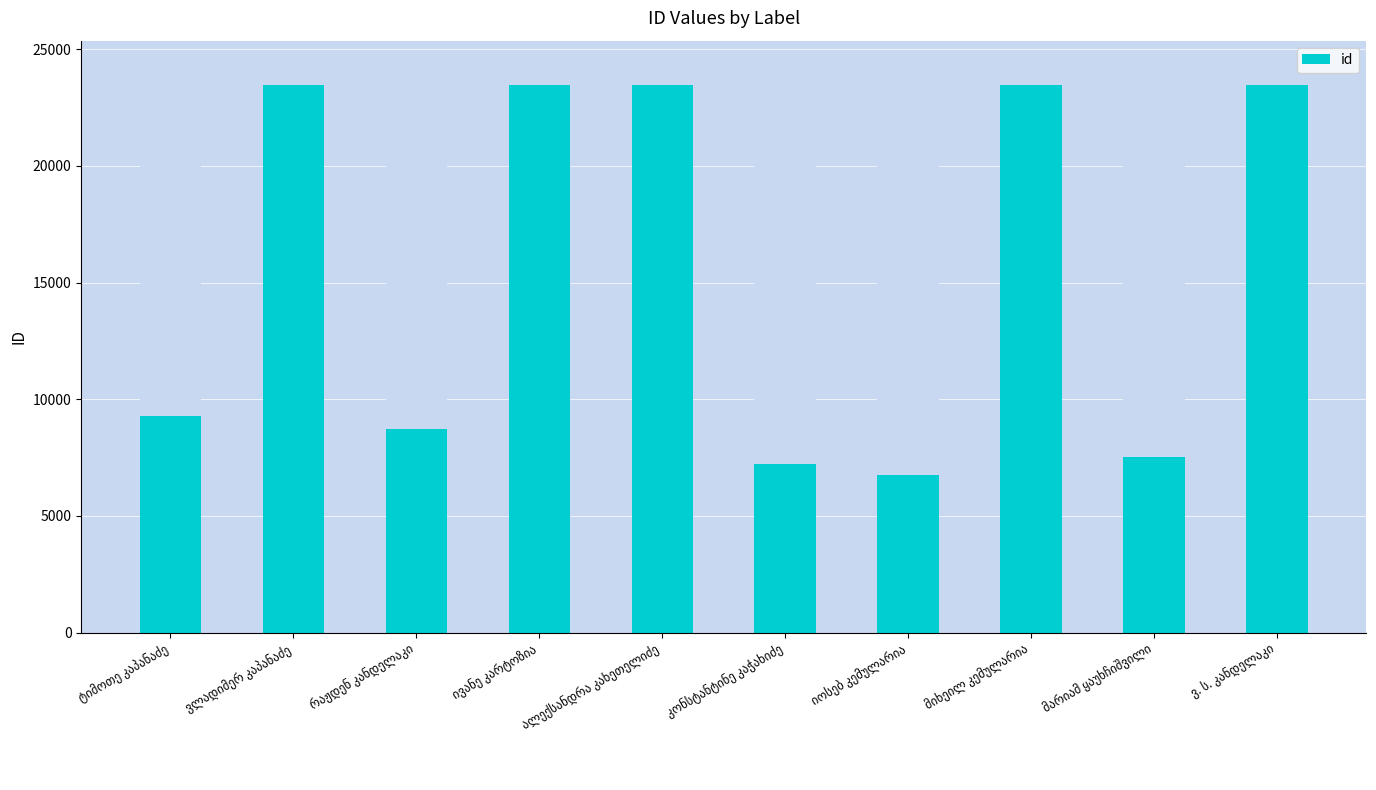

True or false: the data shows 7206 at კონსტანტინე კაჭახიძე.

True